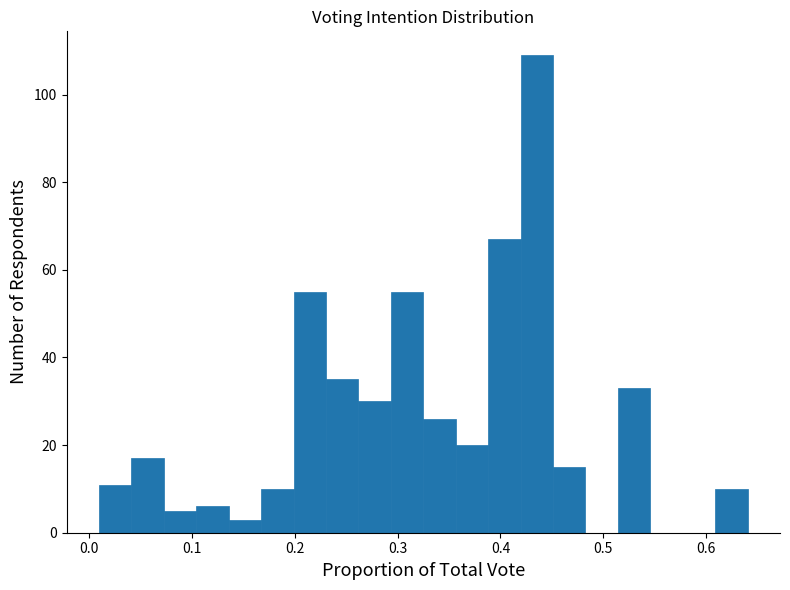

Read against the x-axis, roughly where is the centre of the tallest bar?

0.44